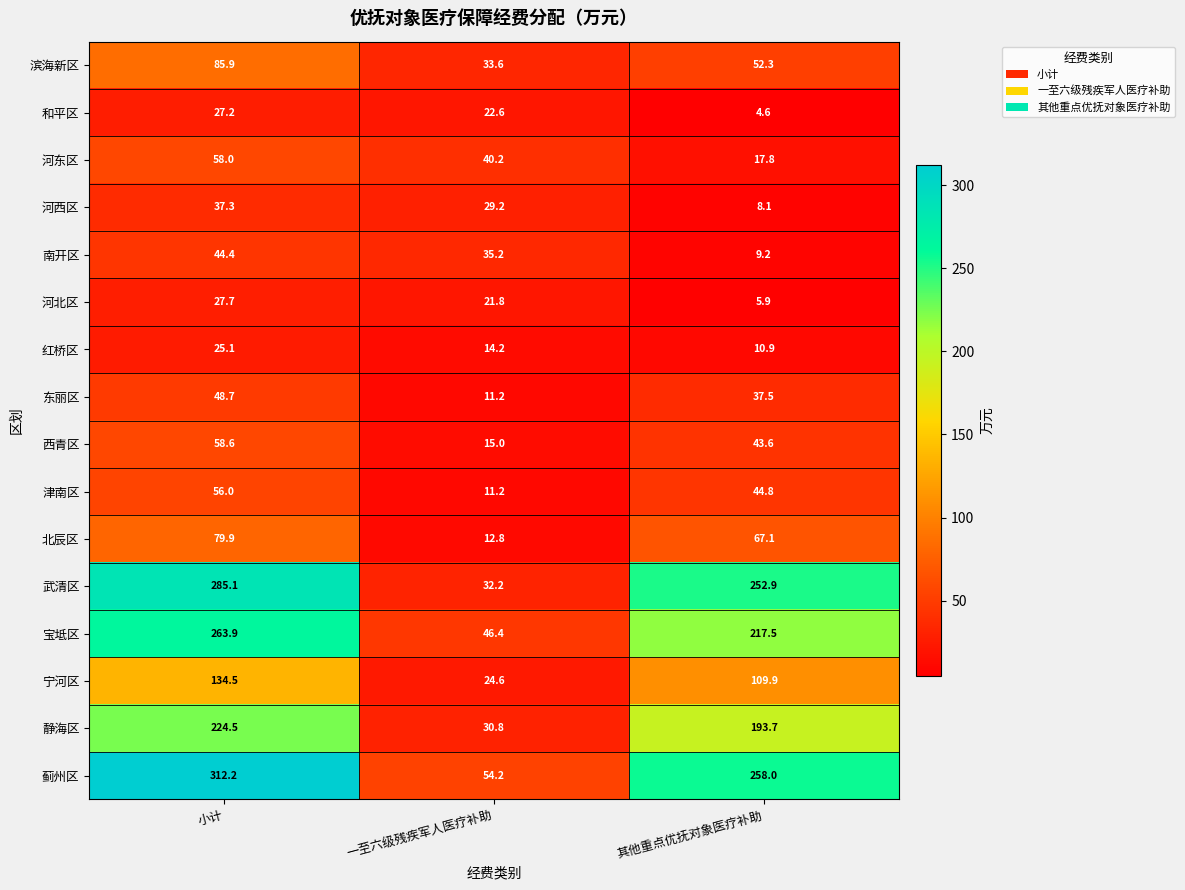

What is the difference between the 东丽区 values at 小计 and 一至六级残疾军人医疗补助?

37.5